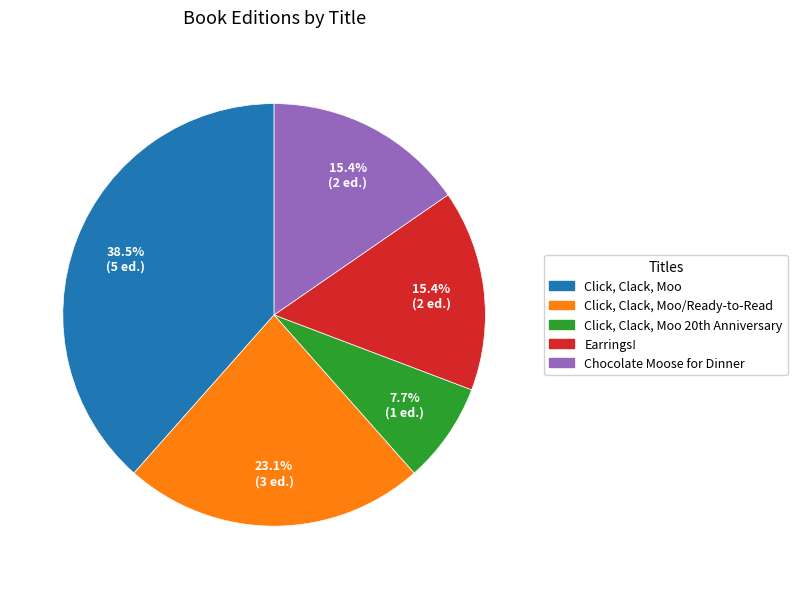

Is there a majority slice in this chart?

No